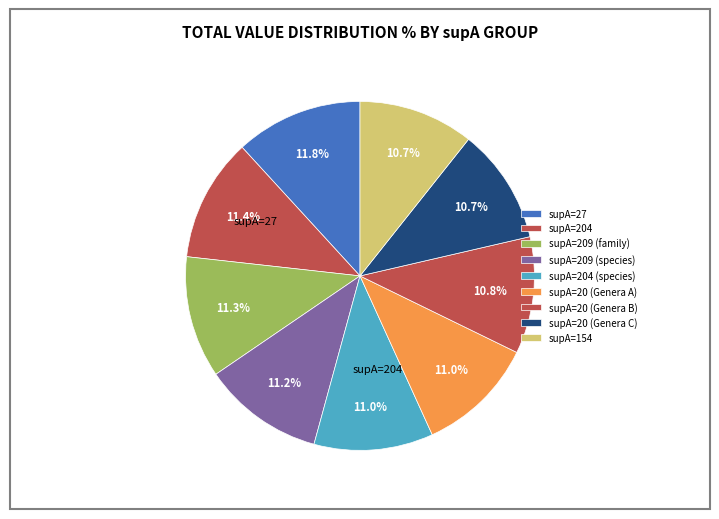

How many segments does this pie chart have?

9